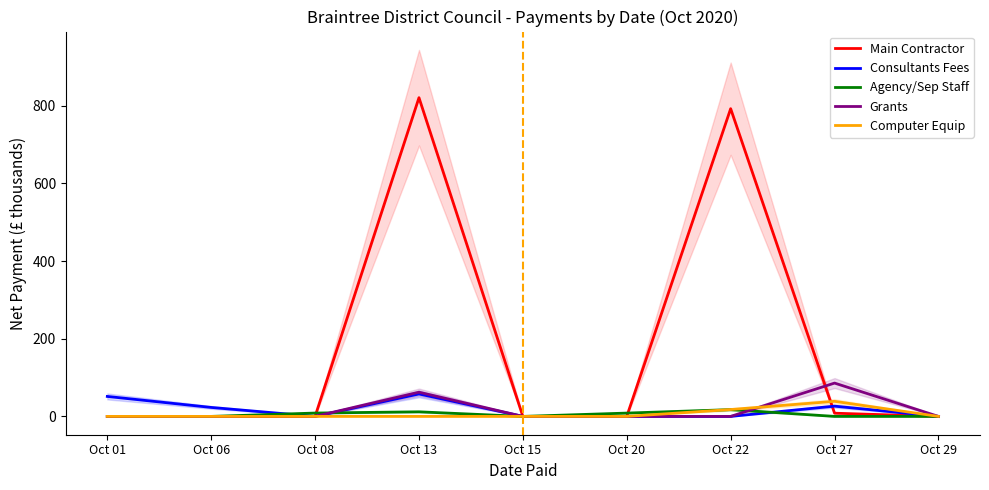

What is the difference between the second highest and minimum values in the Grants series?

62.4